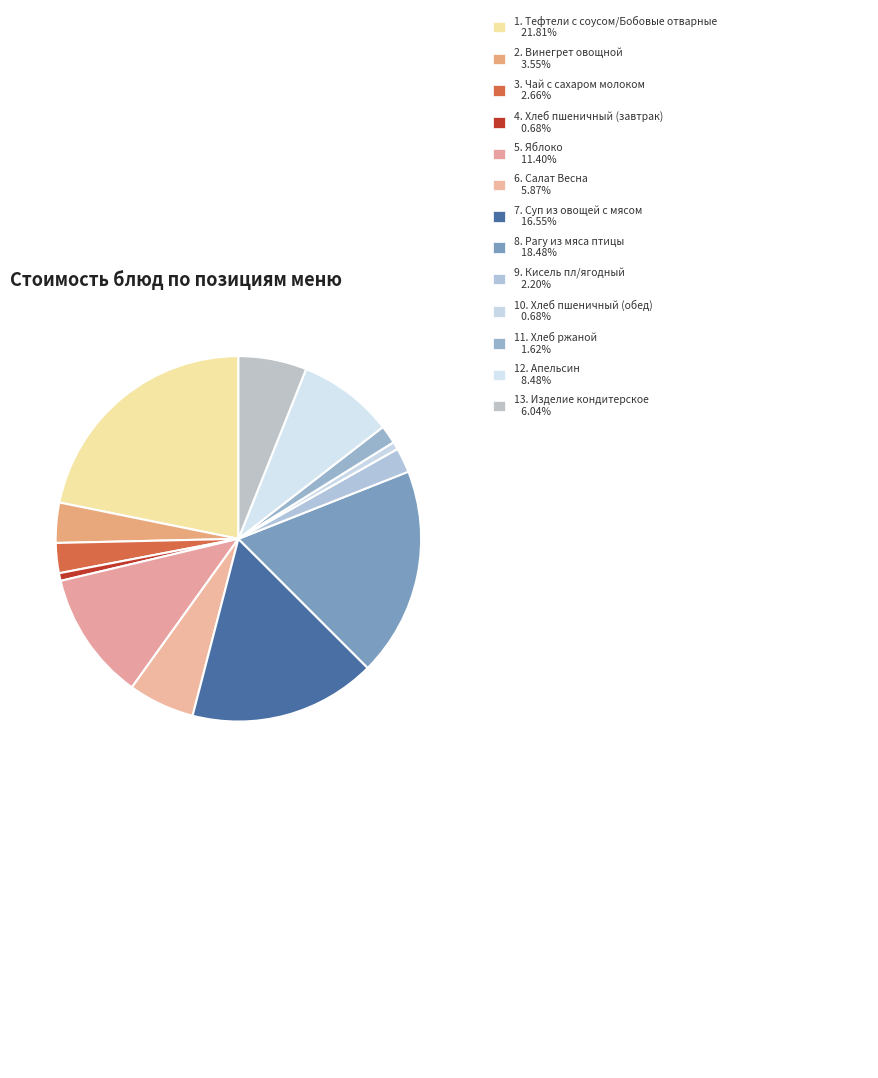

Count the number of slices in the pie.

13